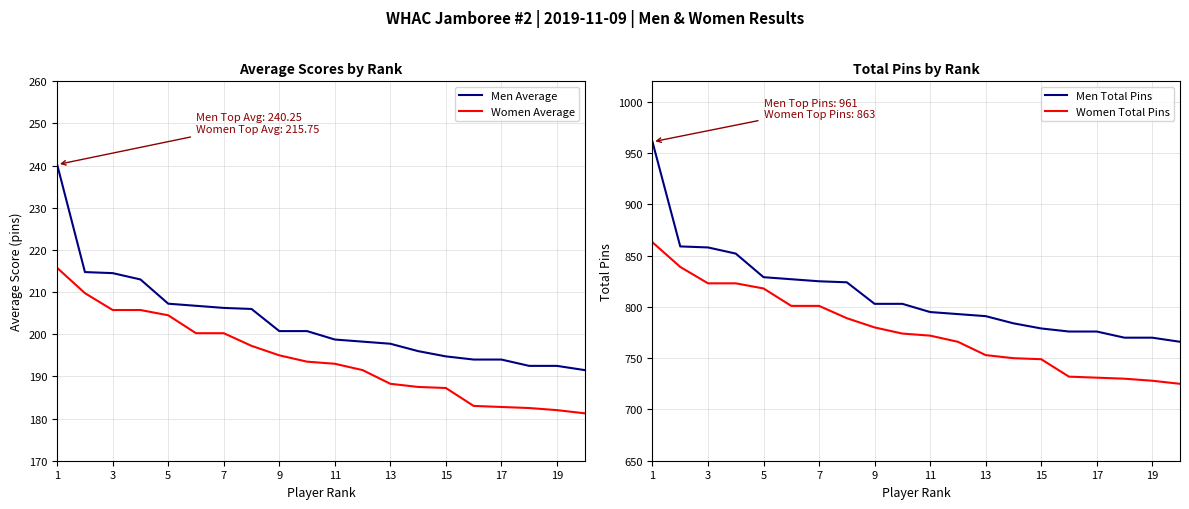

What is the minimum value shown in the chart?

181.2